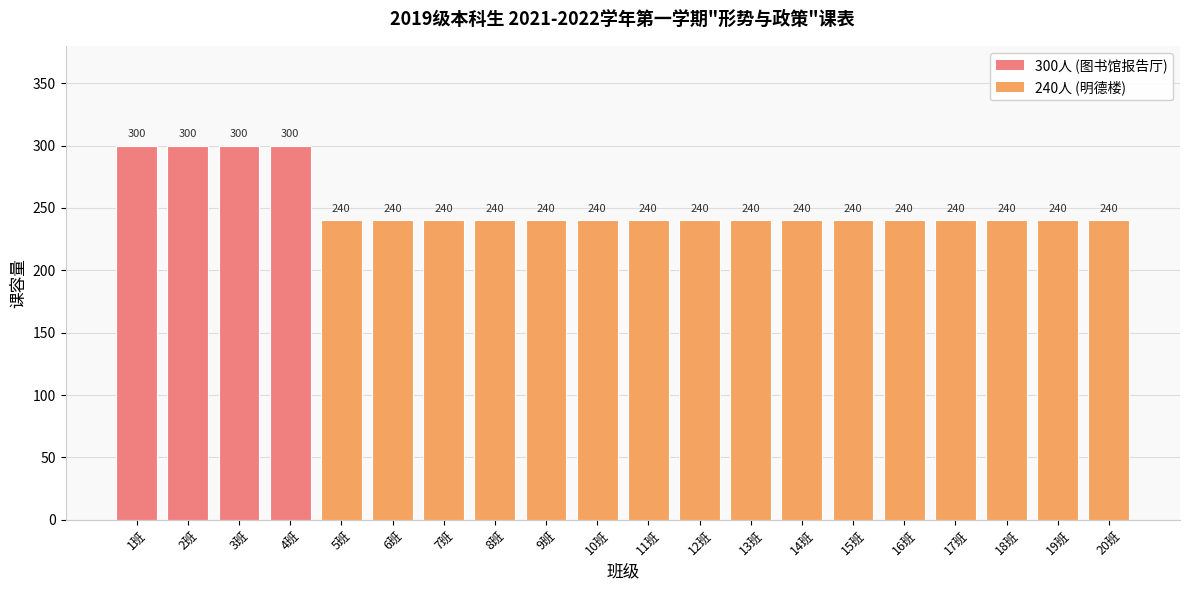

The value at 5班 is 350. True or false?

False